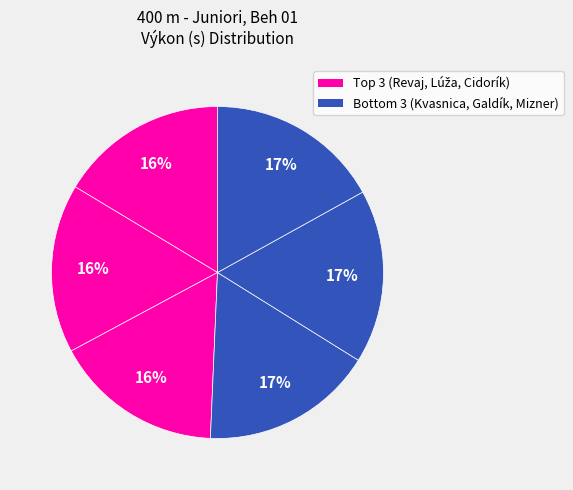

How many slices are in this pie chart?

6